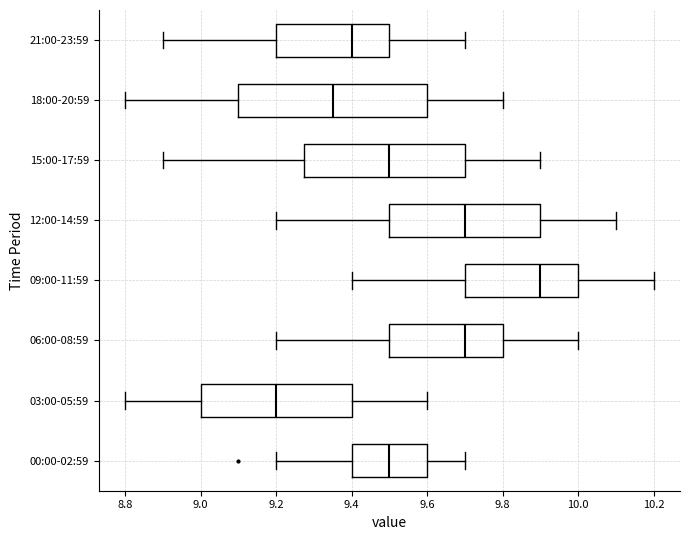

Comparing the boxes themselves (not the whiskers), which one is the widest?

18:00-20:59